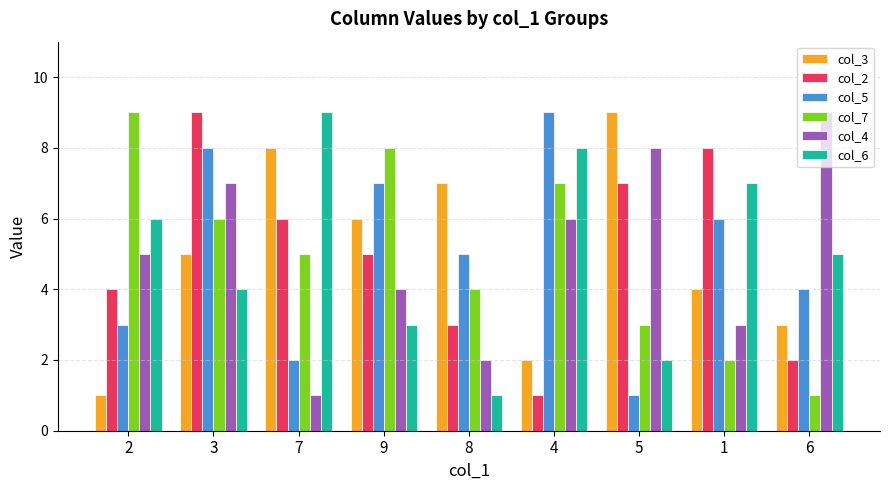

How many col_3 values are between 3 and 7?

5